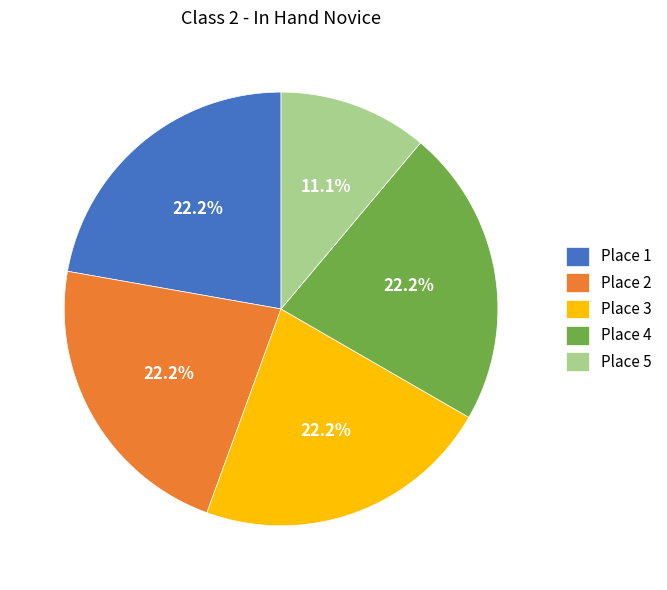

Which category has the smallest portion of the pie?

Place 5